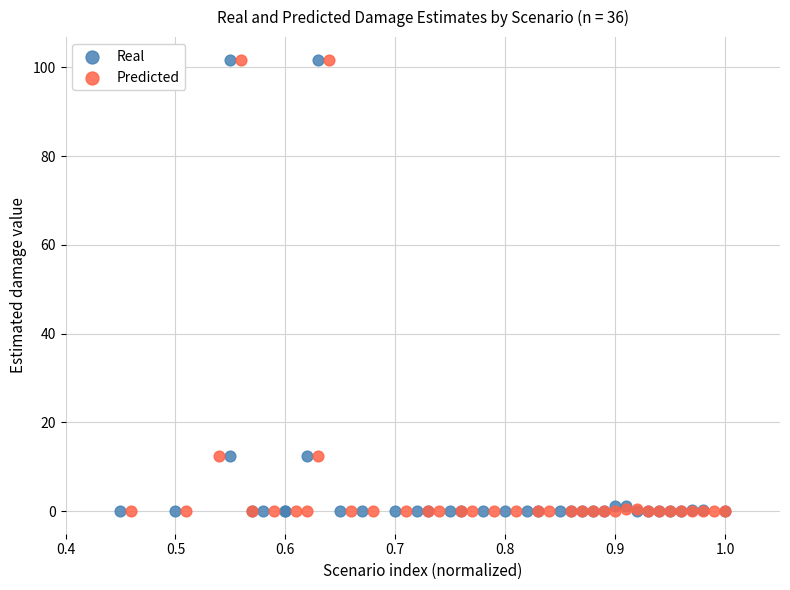

What are all the series names shown in the legend?

Real, Predicted